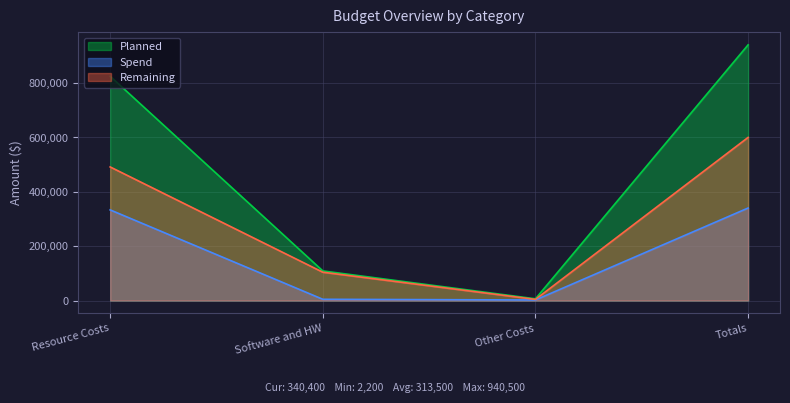

How many data points in Remaining are above 491500?

1